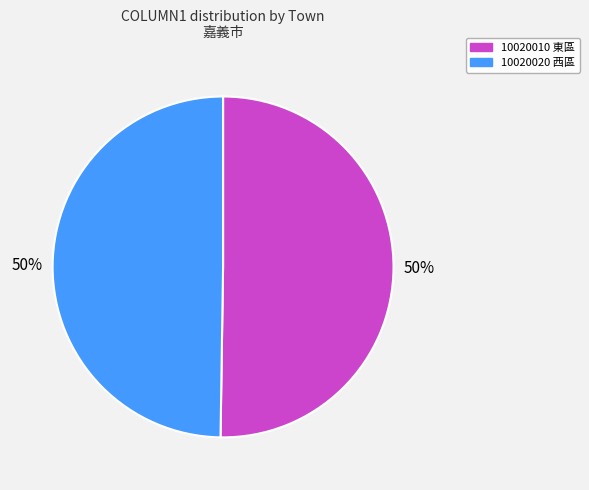

Approximately how many times larger is the value at 10020020 西區 compared to 10020010 東區?

1.0